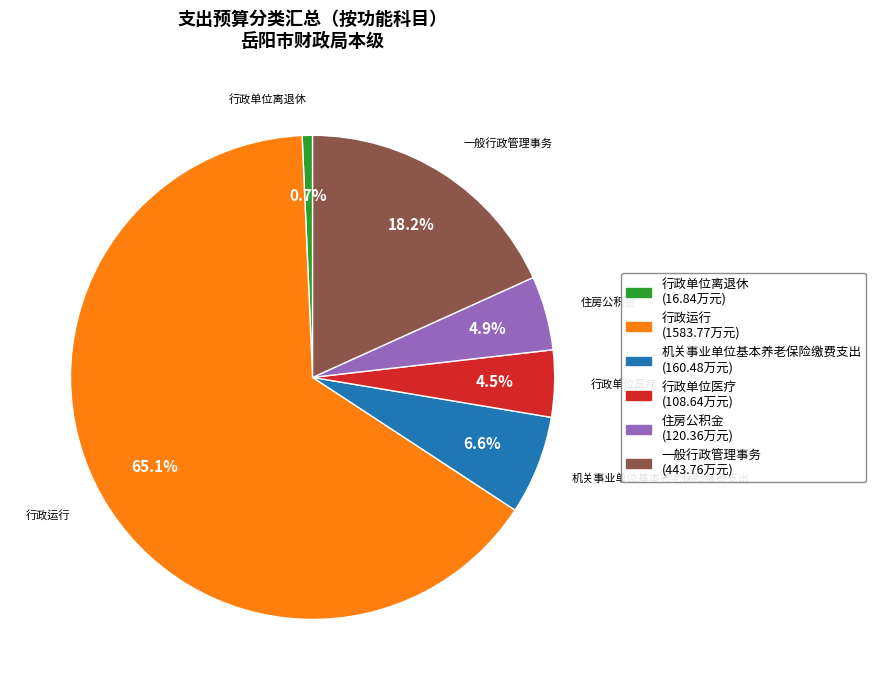

What is the ratio of the value at 一般行政管理事务 to the value at 住房公积金?

3.7